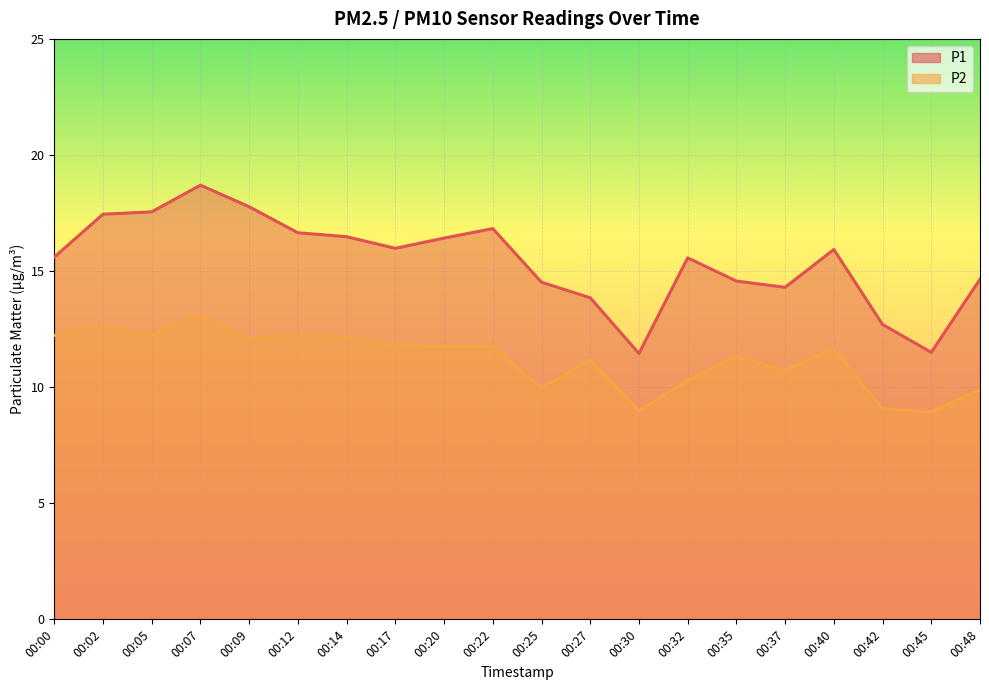

Rank the categories by P1 value from lowest to highest.

00:30, 00:45, 00:42, 00:27, 00:37, 00:25, 00:35, 00:48, 00:32, 00:00, 00:40, 00:17, 00:20, 00:14, 00:12, 00:22, 00:02, 00:05, 00:09, 00:07